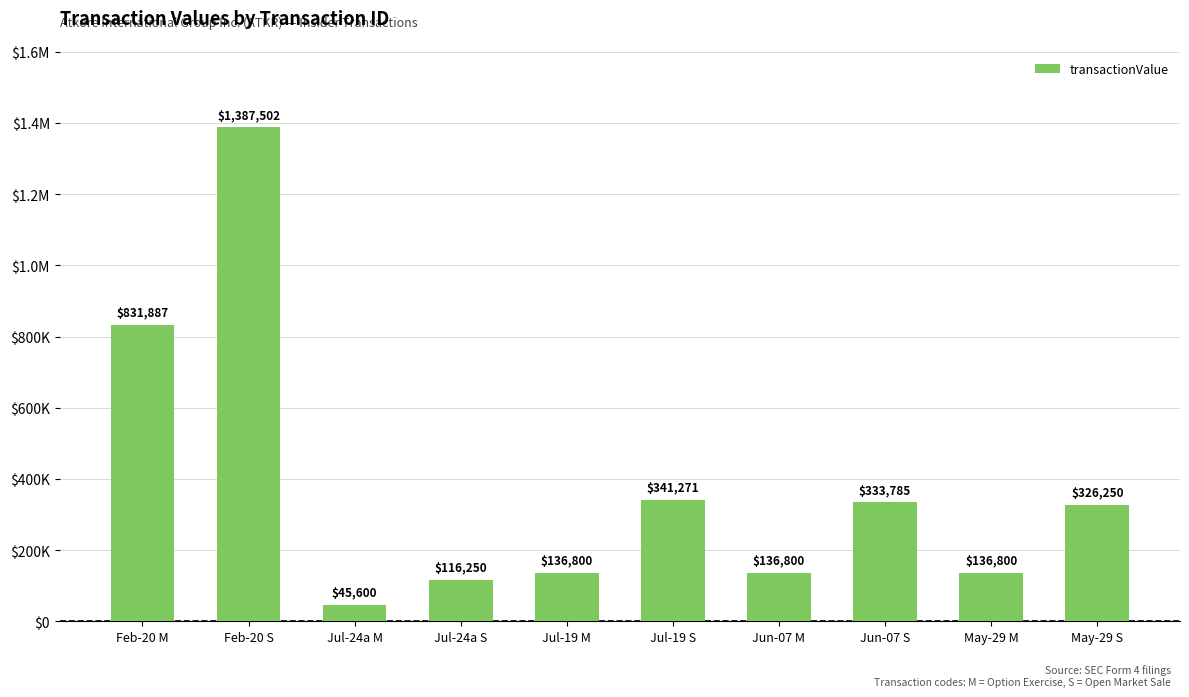

What value does the data have at Jun-07 S?

333785